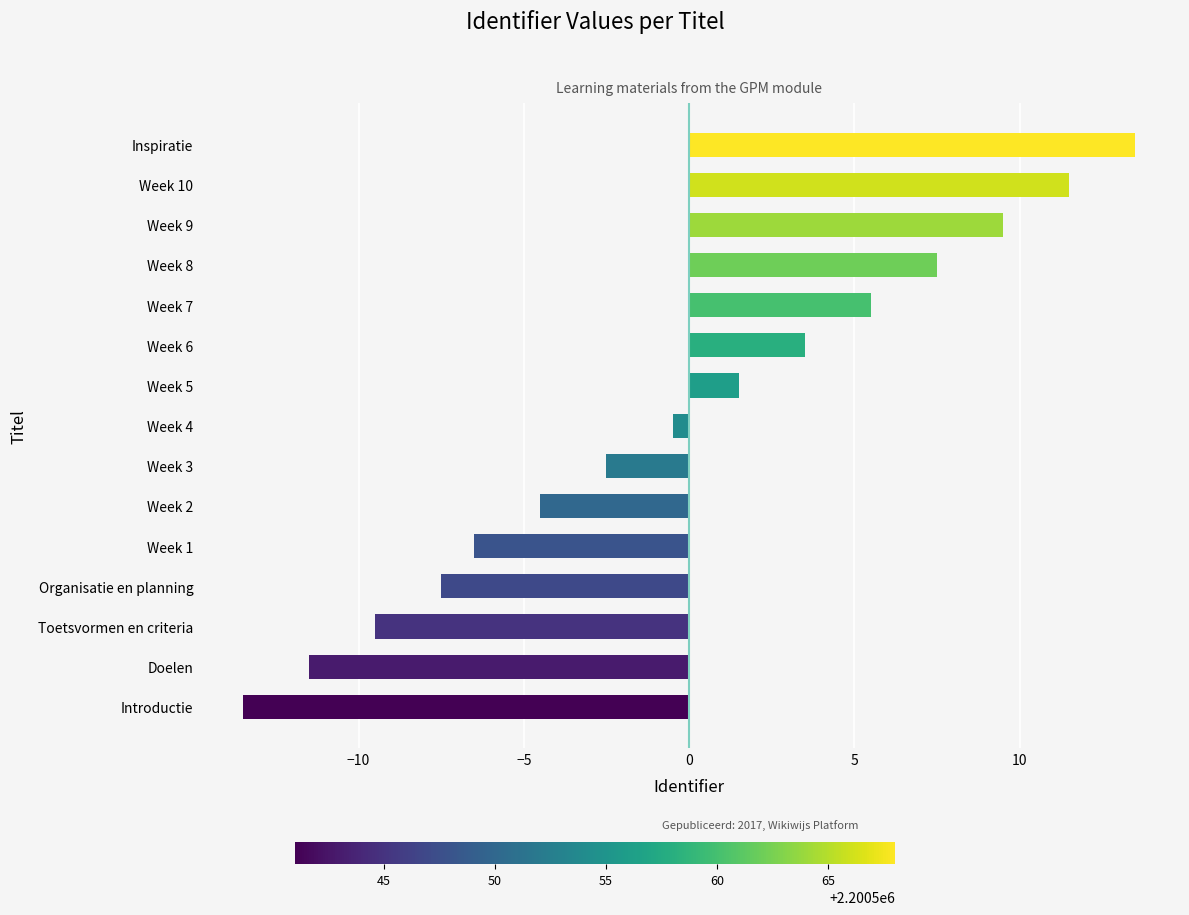

How many values are below 0?

8